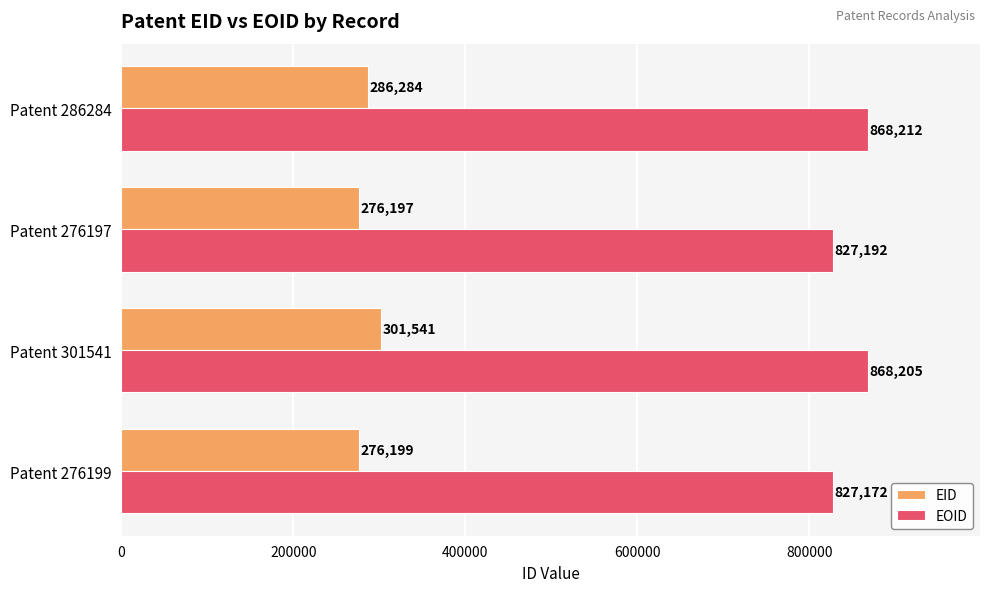

Where is EOID nearest to the value 847692?

Patent 276197